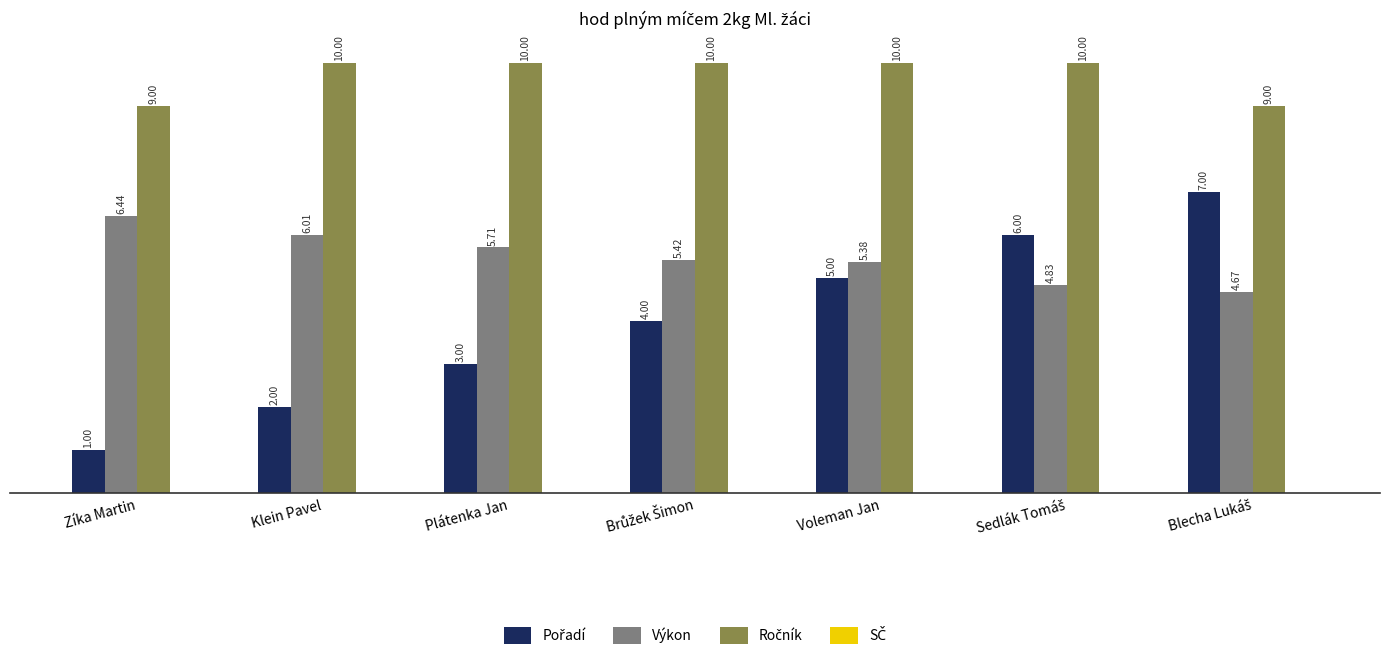

What is the sum of the Výkon values at Klein Pavel and Plátenka Jan?

11.7